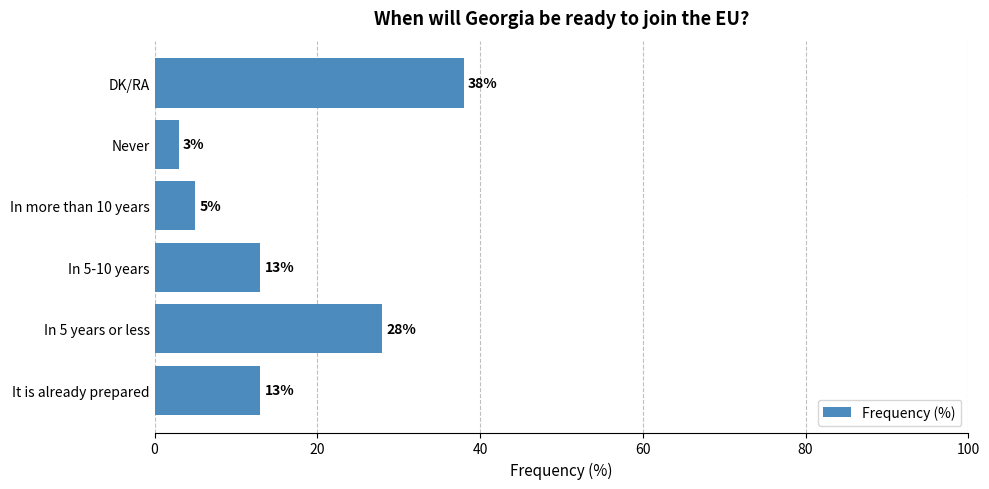

What is the change in value from It is already prepared to In 5 years or less?

+15